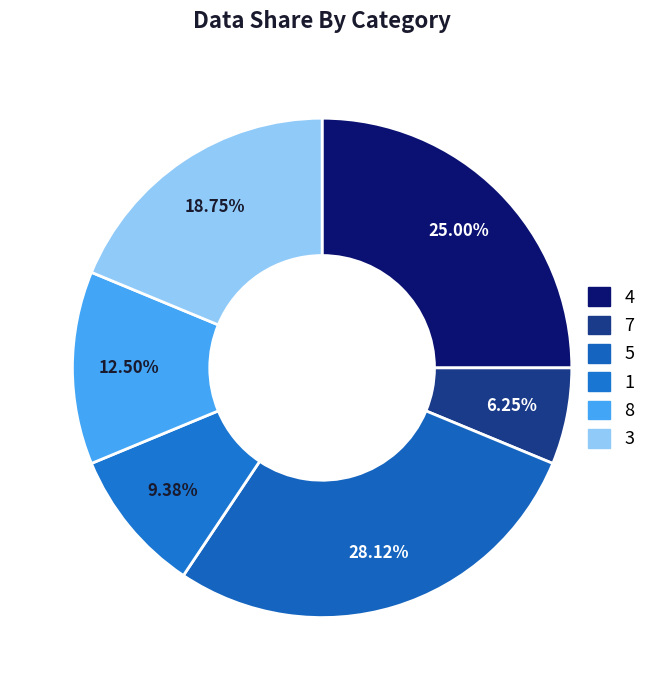

To the nearest percent, what is the difference between the largest and smallest slice percentages?

22%